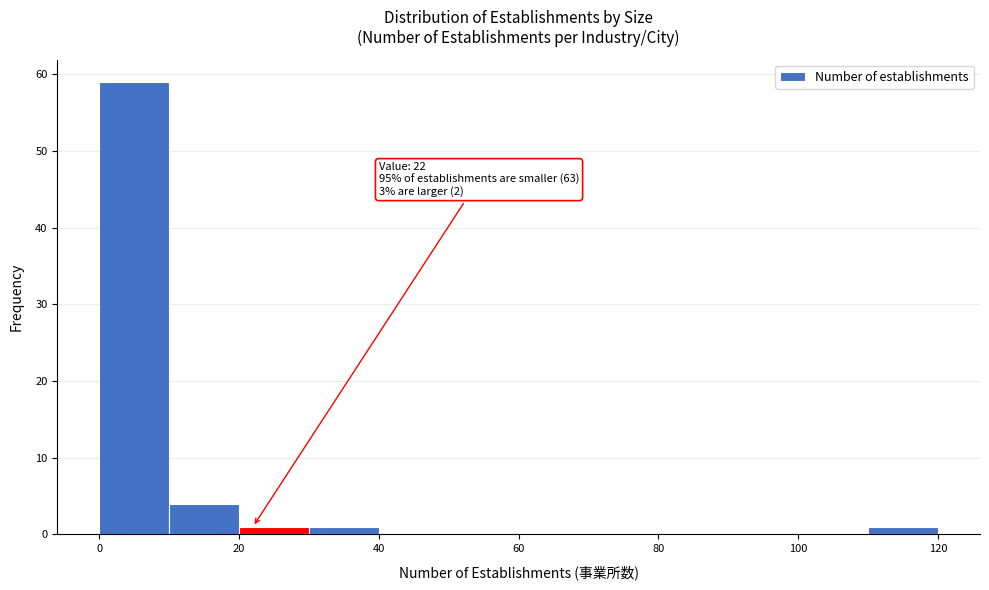

Over which range of the x-axis is the bar tallest?

0 to 10